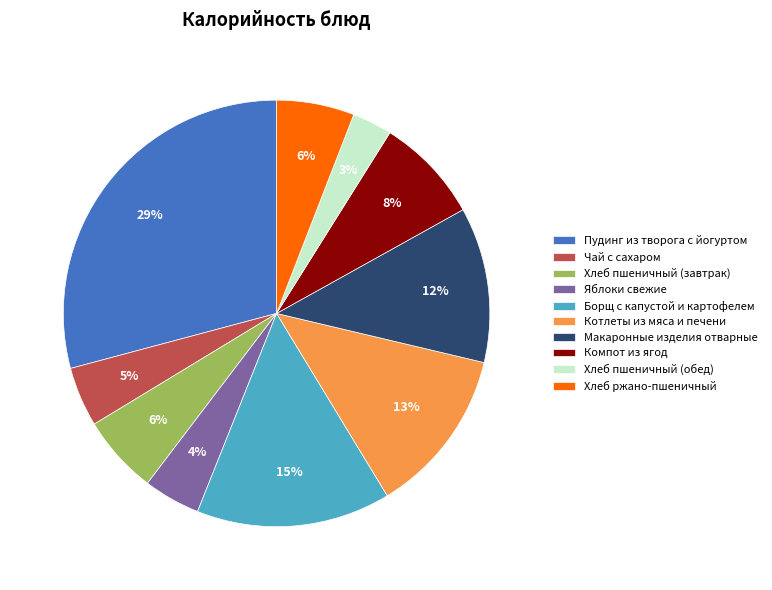

Does Хлеб пшеничный (обед) represent more than half of the total?

No